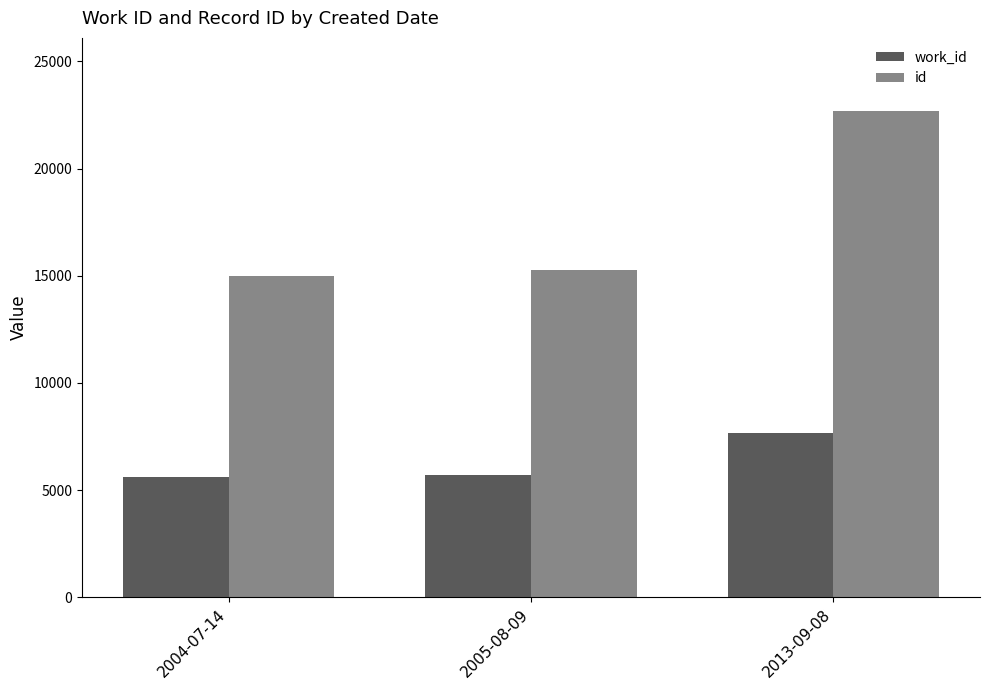

How many bars are there in total?

6